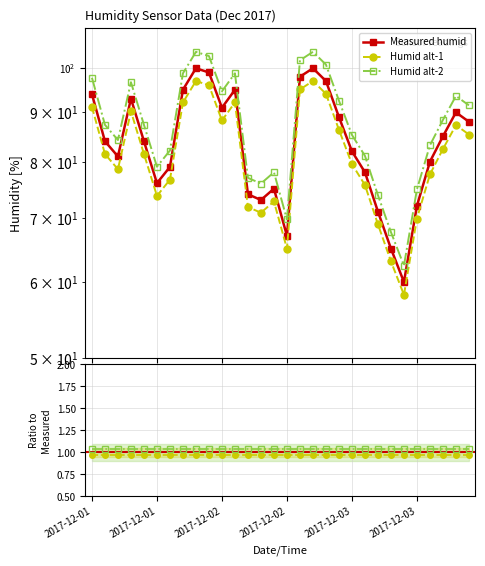

At which category does the chart reach its peak across all series?

2017-12-02 03:00